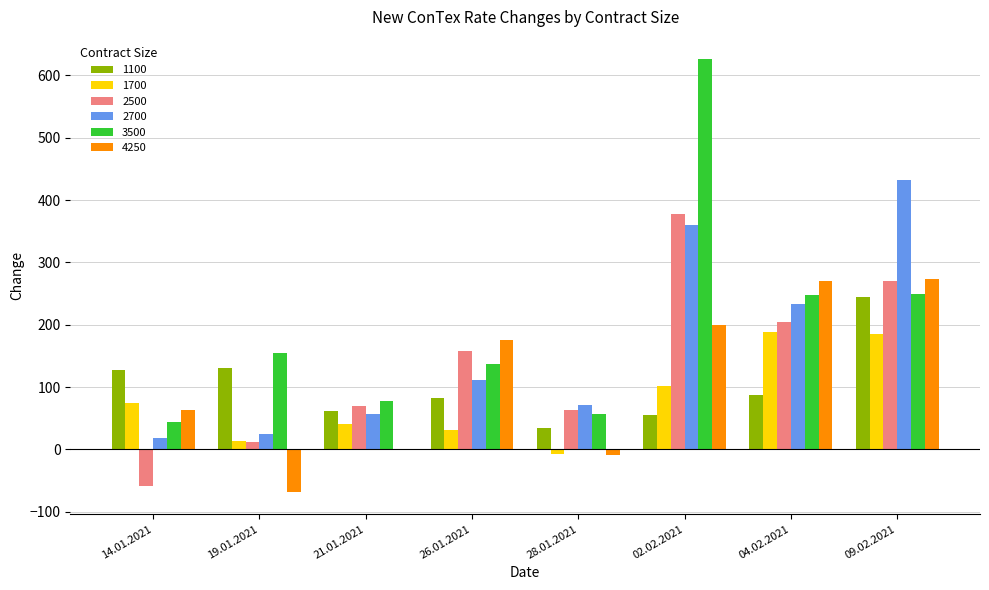

What is the difference between the 3500 values at 21.01.2021 and 19.01.2021?

77